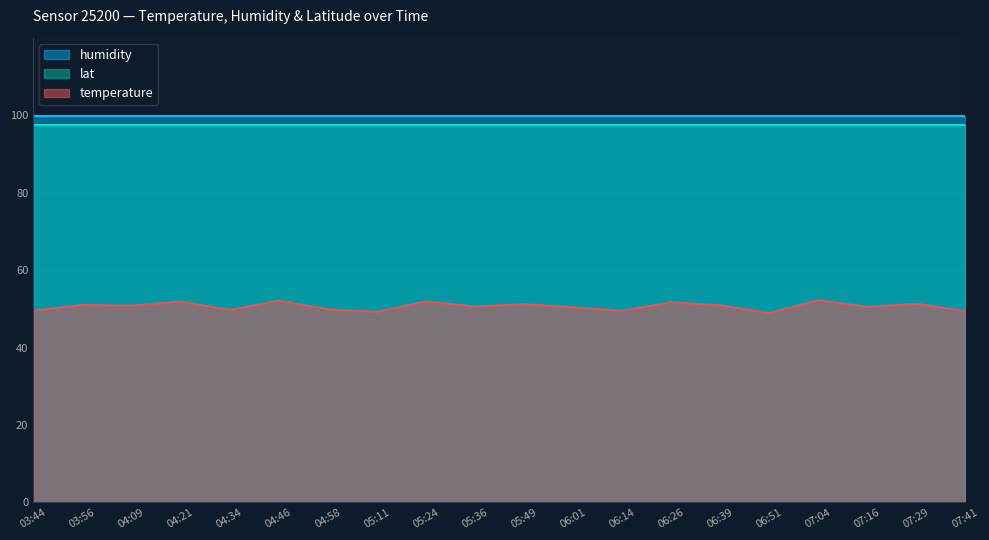

Which series has the largest total across all categories?

humidity